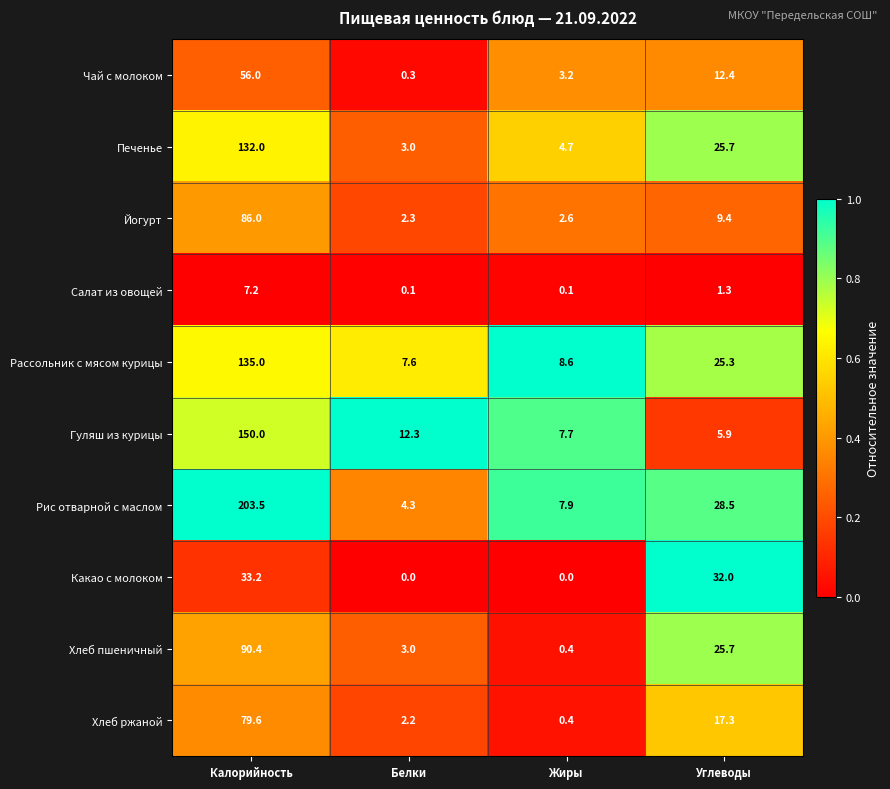

What is the average value of the Рассольник с мясом курицы series?

44.1